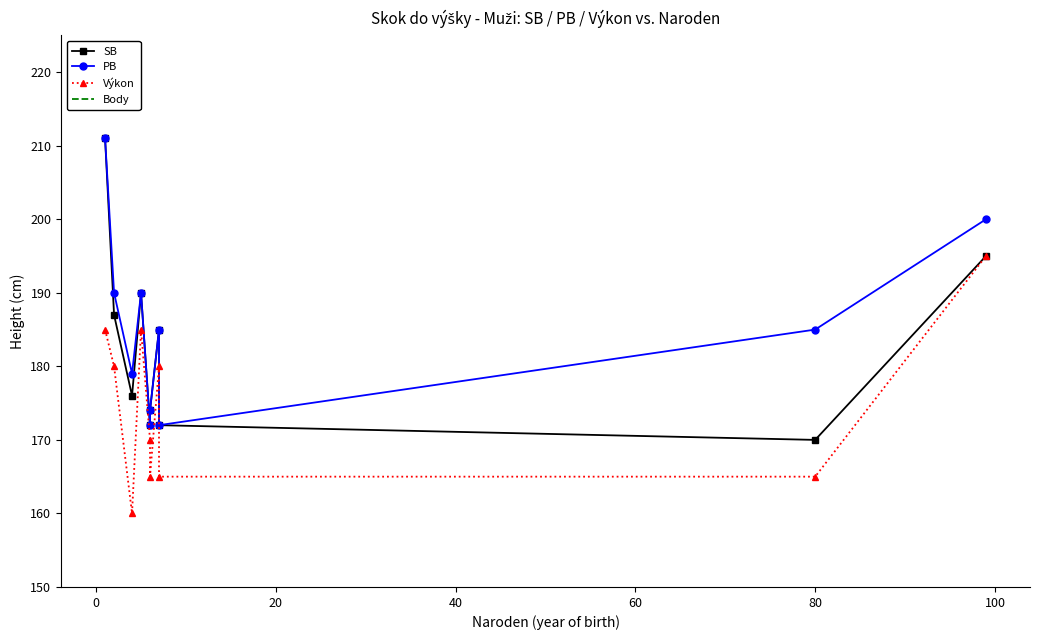

True or false: SB and Výkon cross at least once.

False